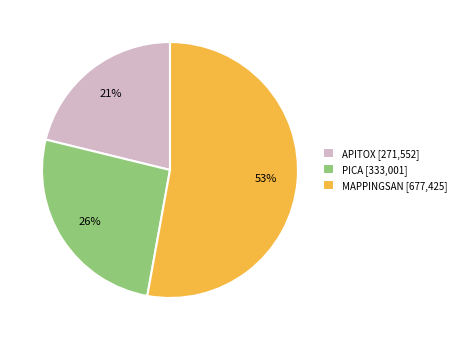

Between APITOX [271,552] and PICA [333,001], which is larger?

PICA [333,001]